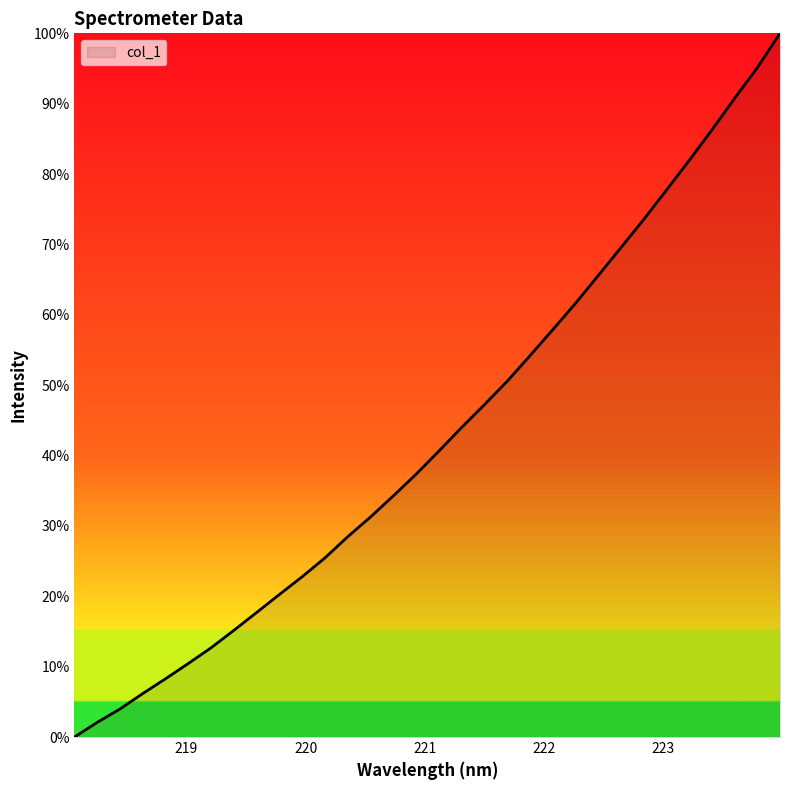

What is the greatest value displayed?

100.0